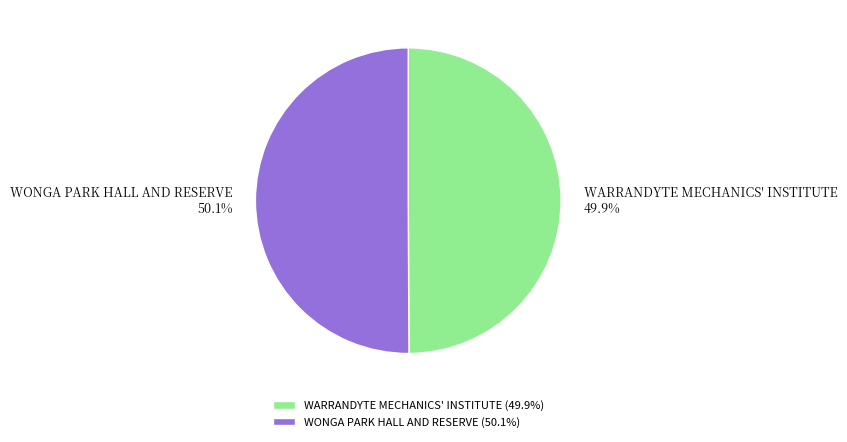

To the nearest percent, what percentage of the pie is WONGA PARK HALL AND RESERVE?

50%